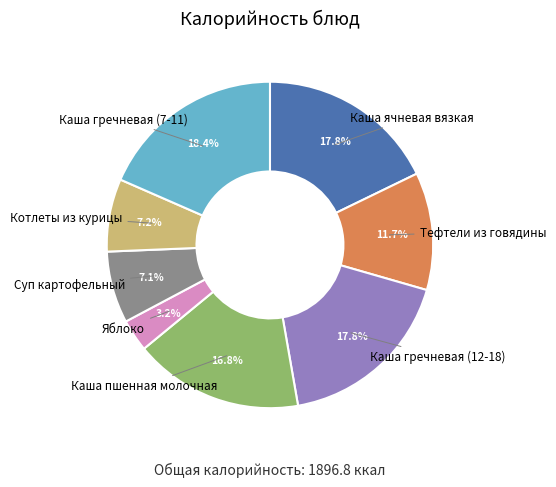

Which category has the smallest portion of the pie?

Яблоко